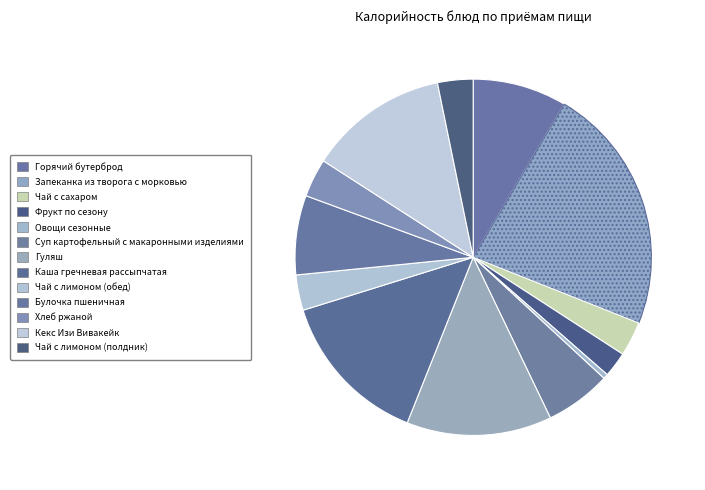

Which category has the biggest portion of the pie?

Запеканка из творога с морковью